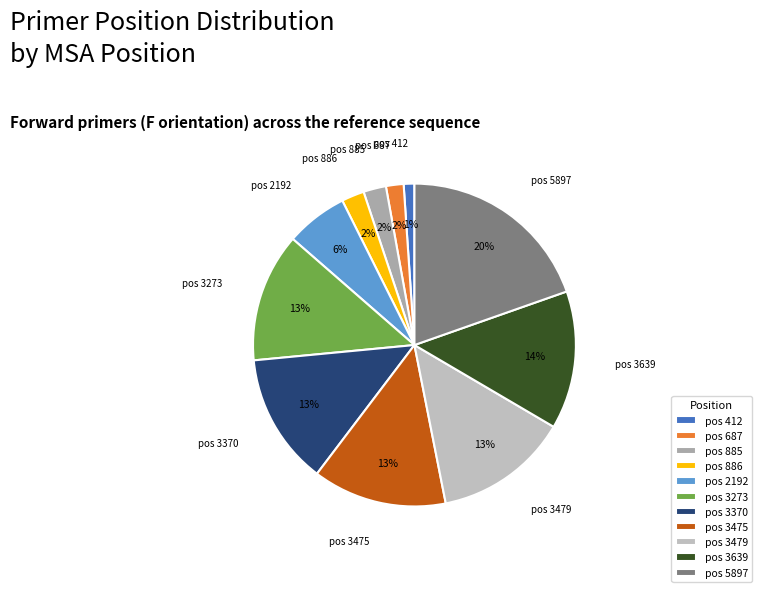

To the nearest percent, what is the average slice percentage?

9%